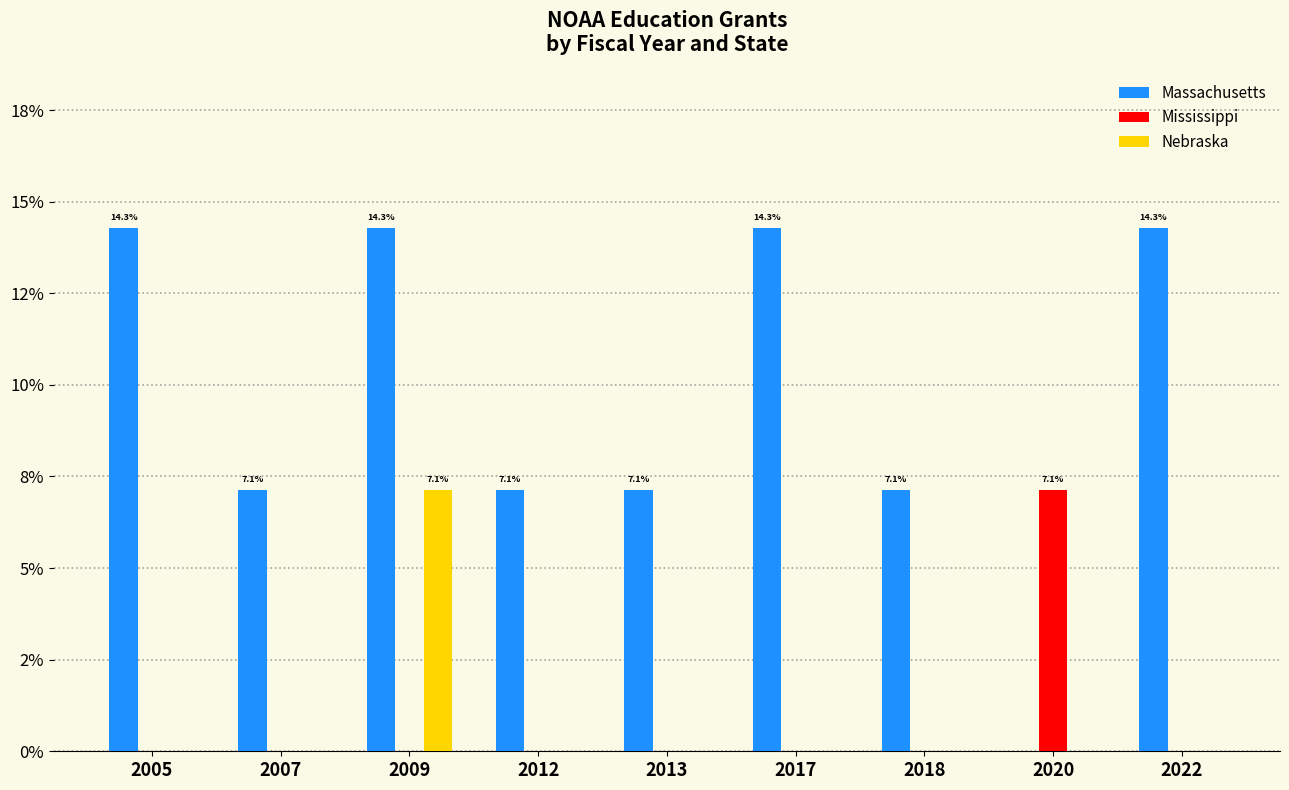

Count the Mississippi values in the range 0 to 1.

8